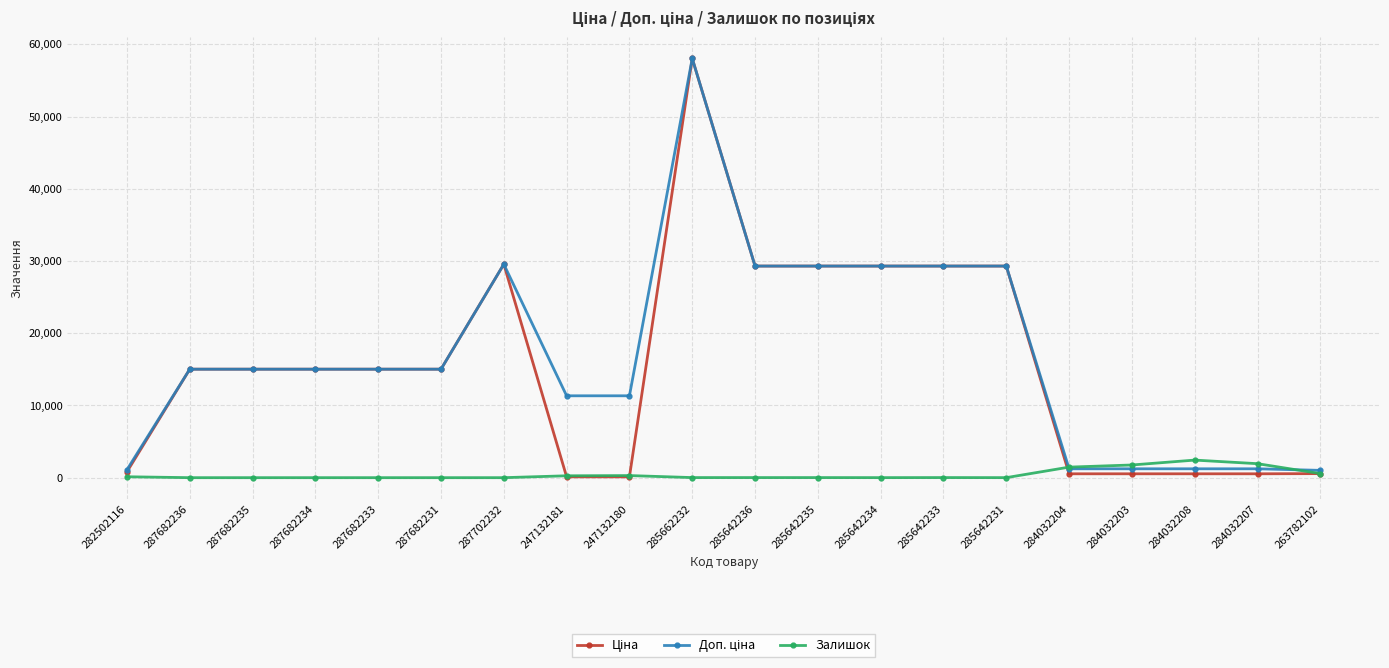

What is the maximum value for Залишок?

2433.0